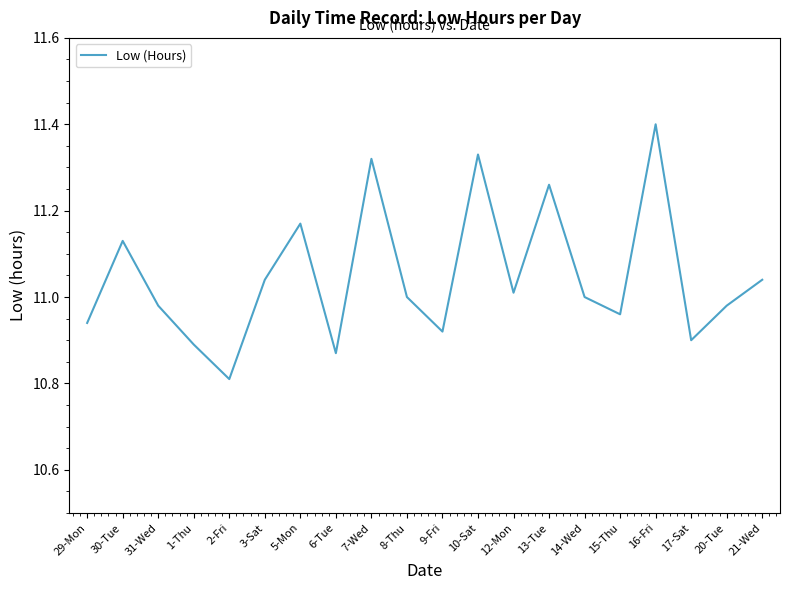

Does the chart have visible grid lines?

No